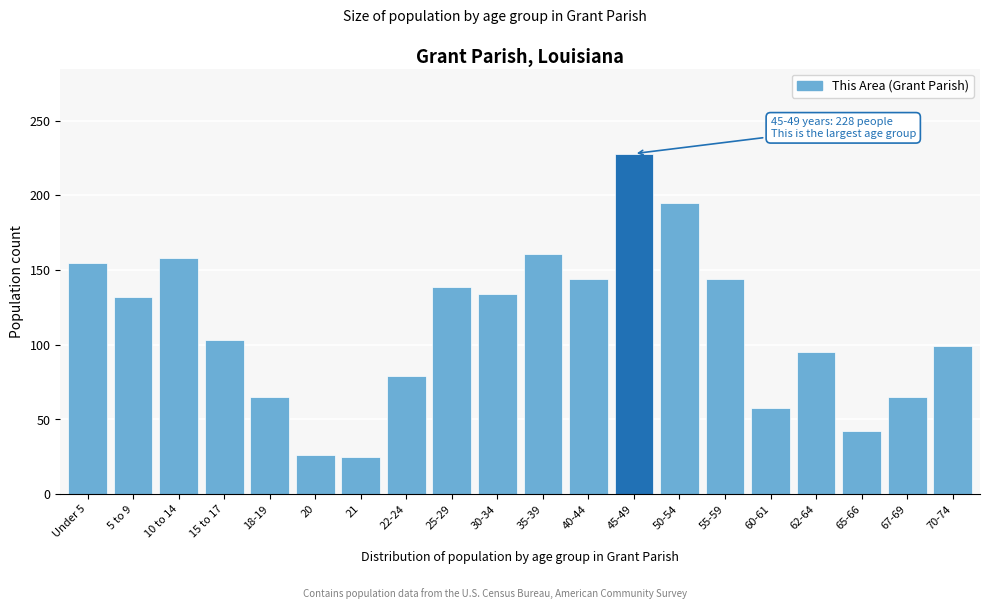

What is the change in value from Under 5 to 62-64?

-60